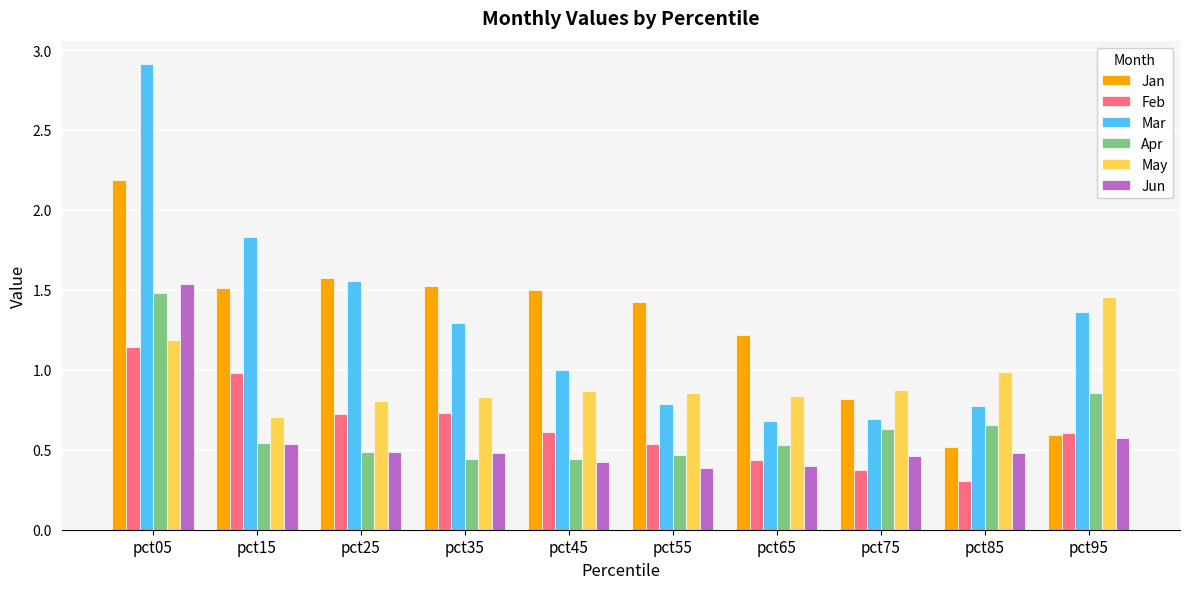

What is the sum of all Mar values?

12.9